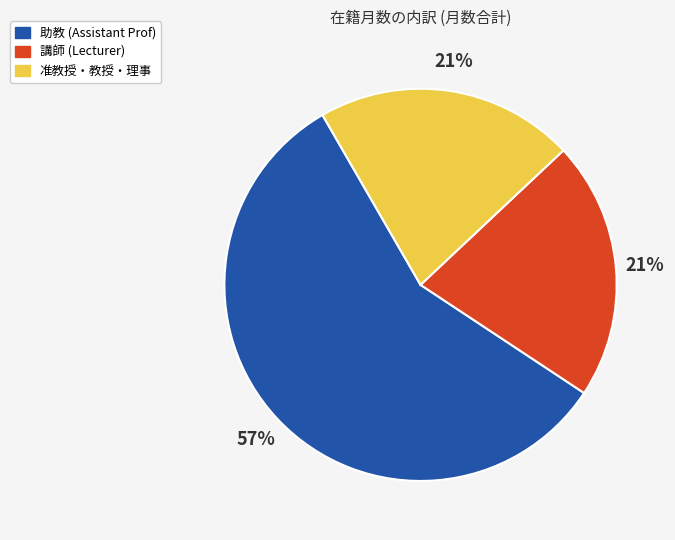

True or false: 助教 (Assistant Prof) accounts for 47% of the total.

False